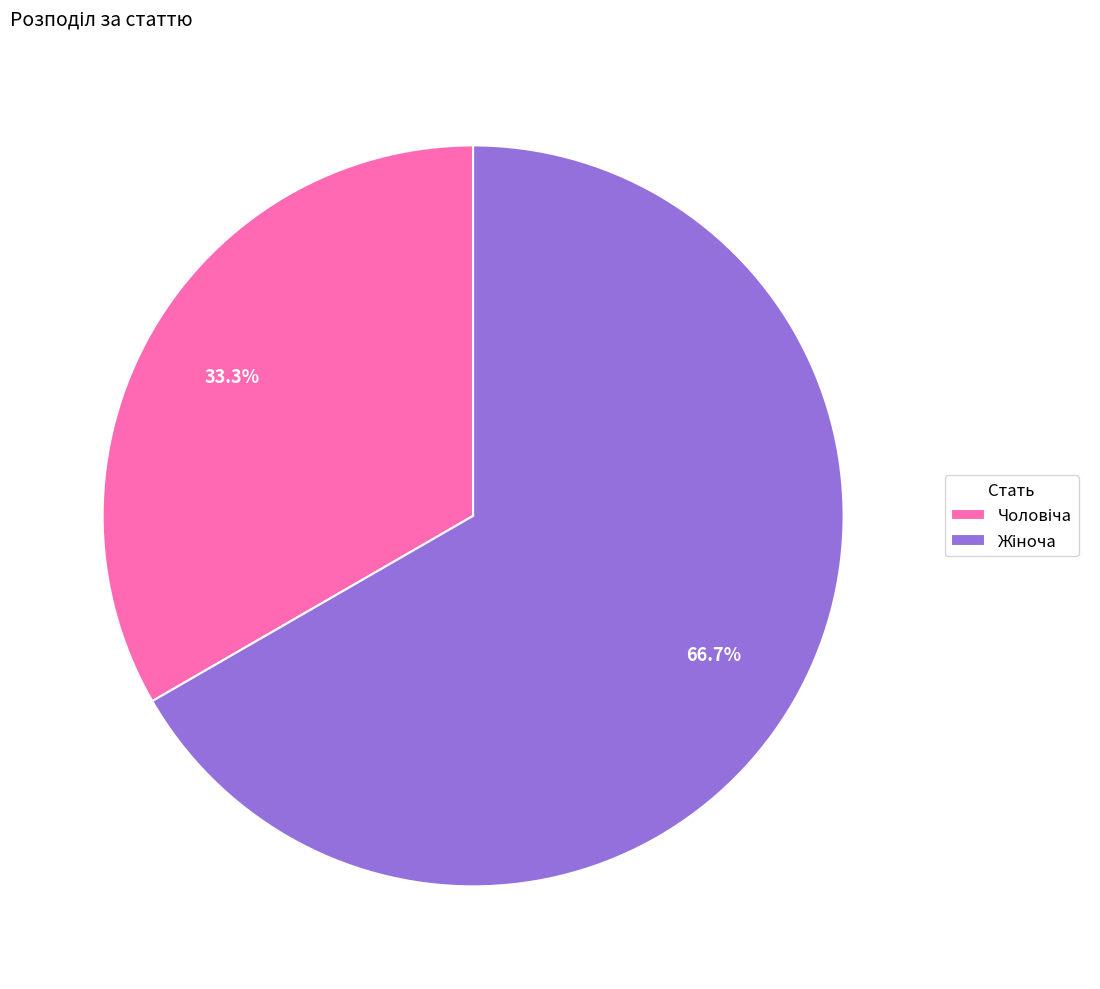

Does any single category account for the majority?

Yes